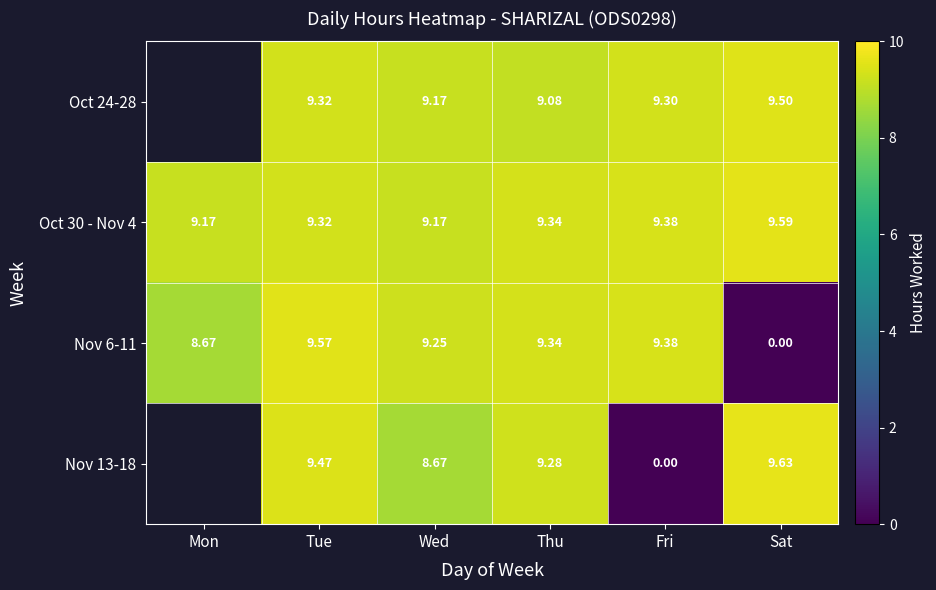

Is it true that Nov 6-11 equals 6.3 at Sat?

False